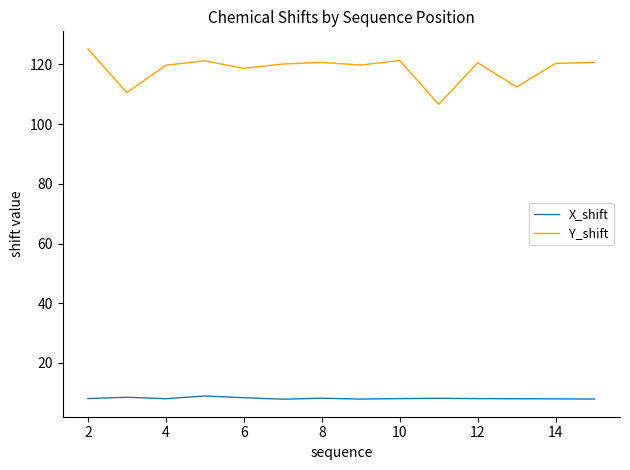

What are all the series names shown in the legend?

X_shift, Y_shift